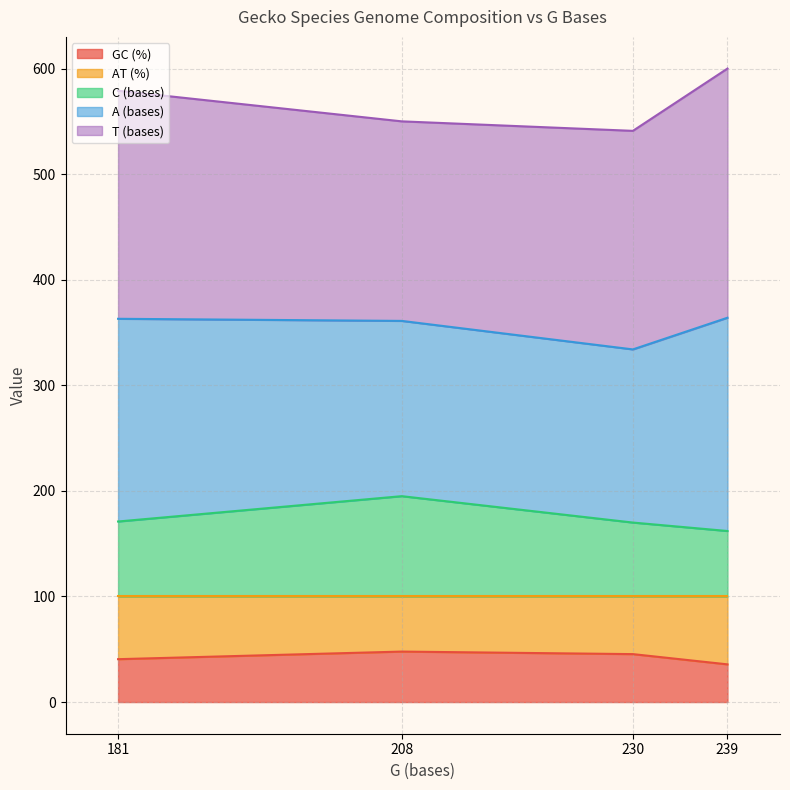

How many lines are shown in the chart?

5